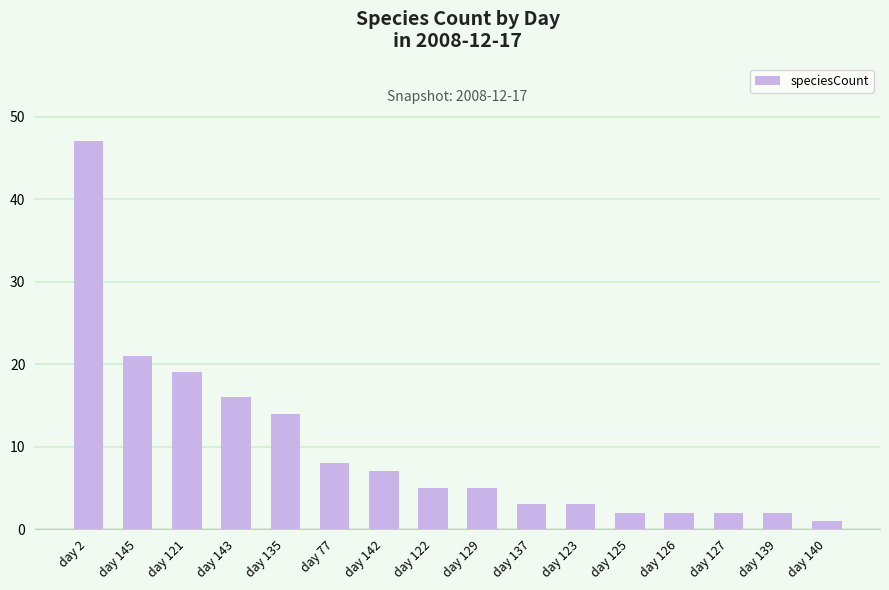

What is the label of the 7th bar from the left?

day 142